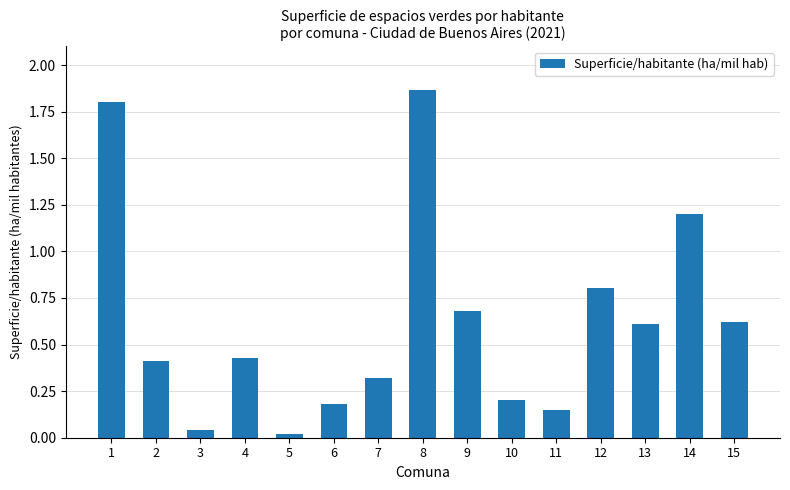

Which label corresponds to the largest value in the chart?

8